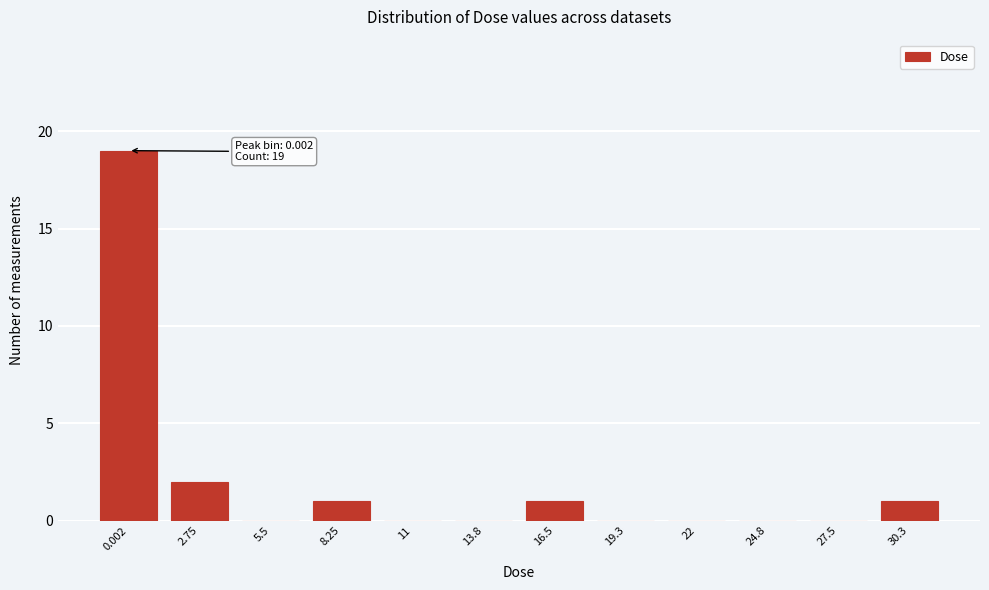

Reading left to right, list all the values displayed in this chart.

0.002=19	2.75=2	5.5=0	8.25=1	11=0	13.8=0	16.5=1	19.3=0	22=0	24.8=0	27.5=0	30.3=1